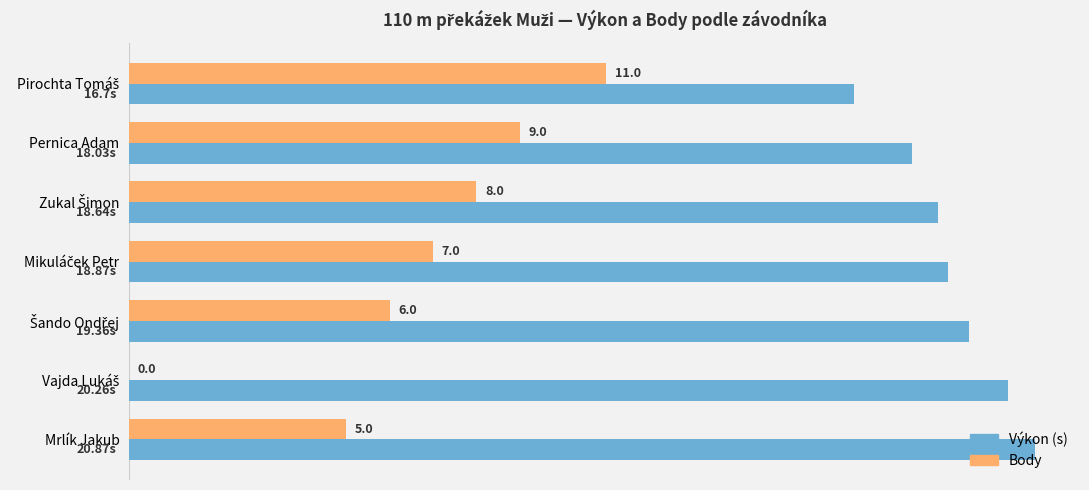

Which series has the largest total across all categories?

Výkon (s)